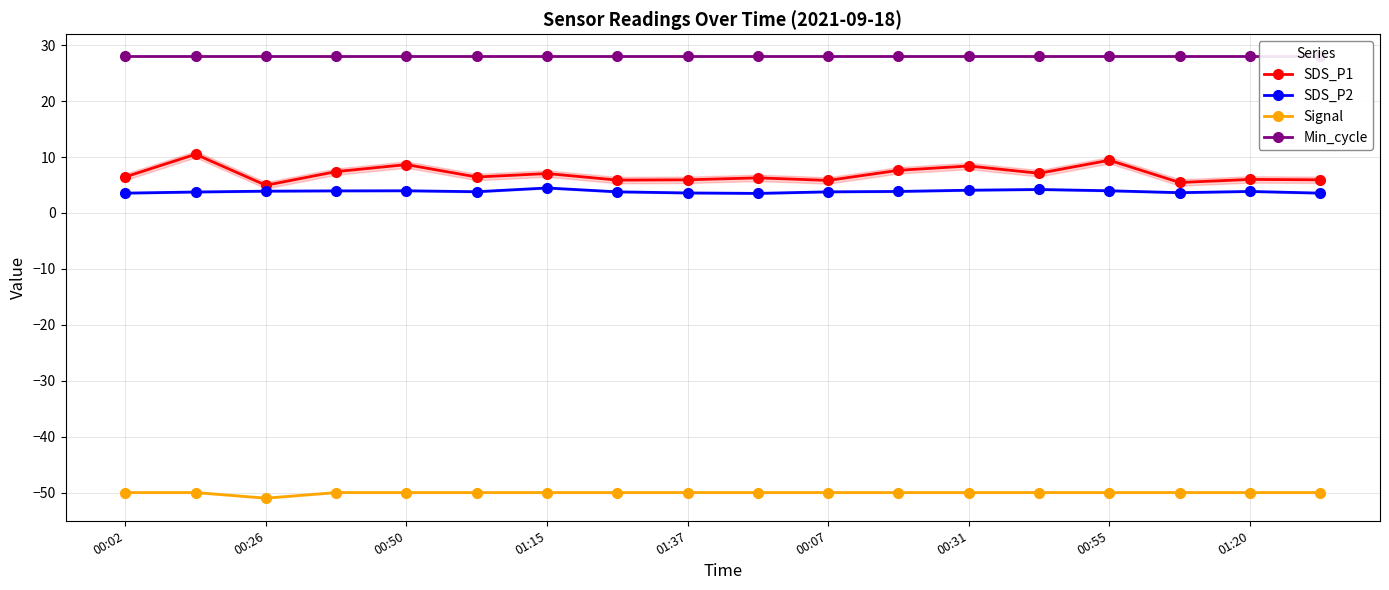

What are all the series names shown in the legend?

SDS_P1, SDS_P2, Signal, Min_cycle